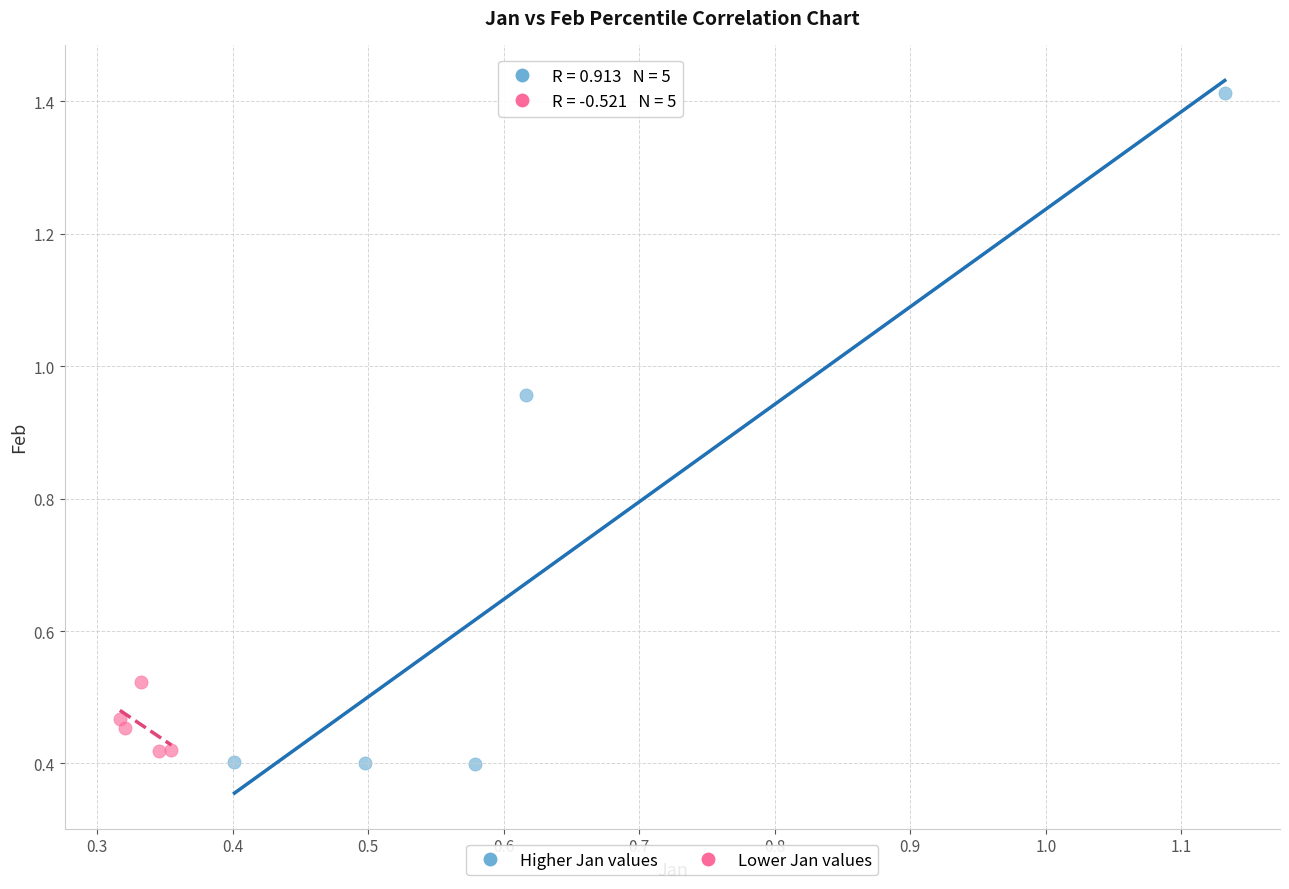

Which series has the largest Y range (max minus min)?

Higher Jan values